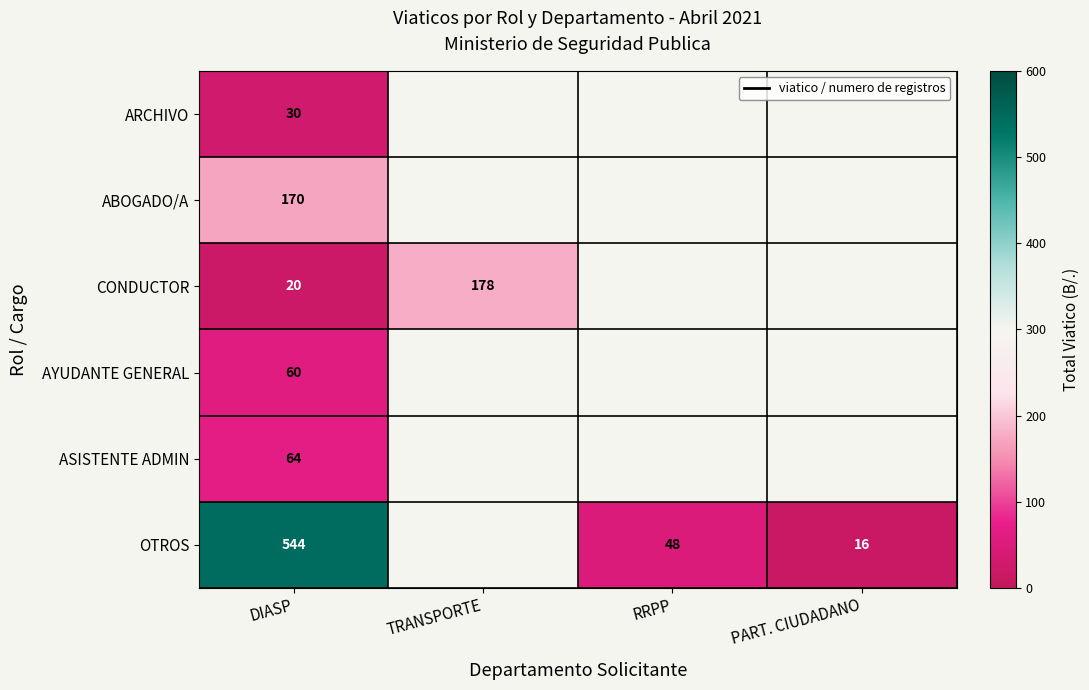

The value of AYUDANTE GENERAL at DIASP is 60. True or false?

True